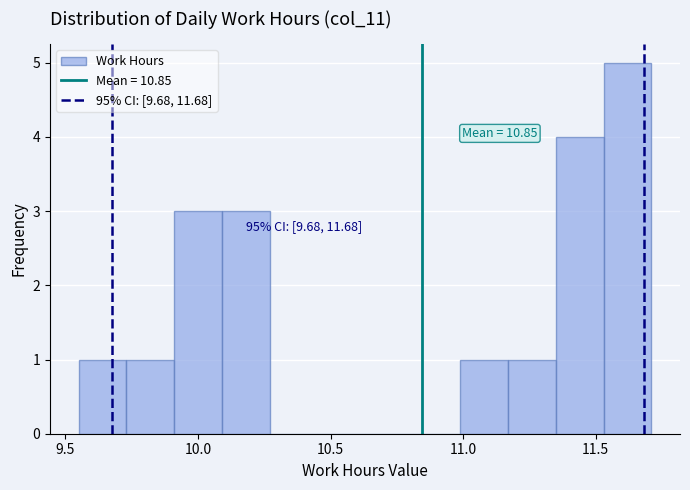

Read against the x-axis, roughly where is the centre of the tallest bar?

11.60